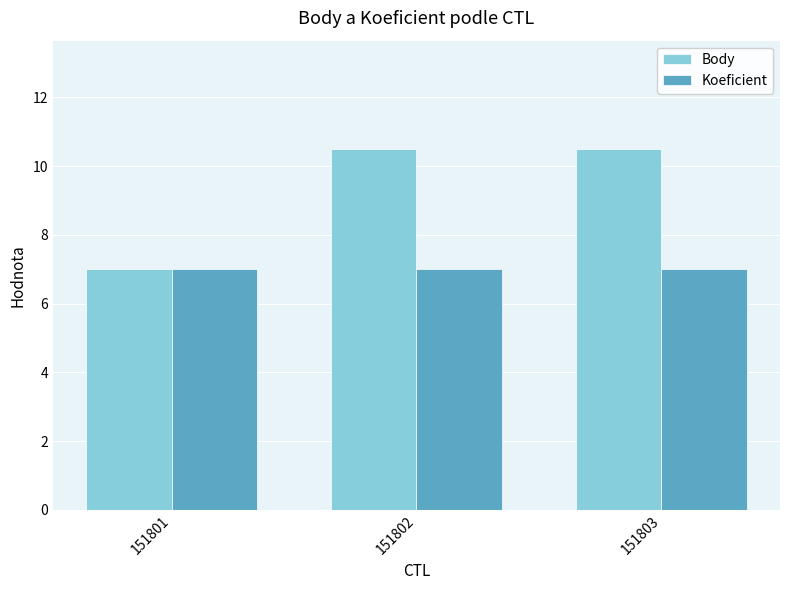

What is the maximum value for Body?

10.5